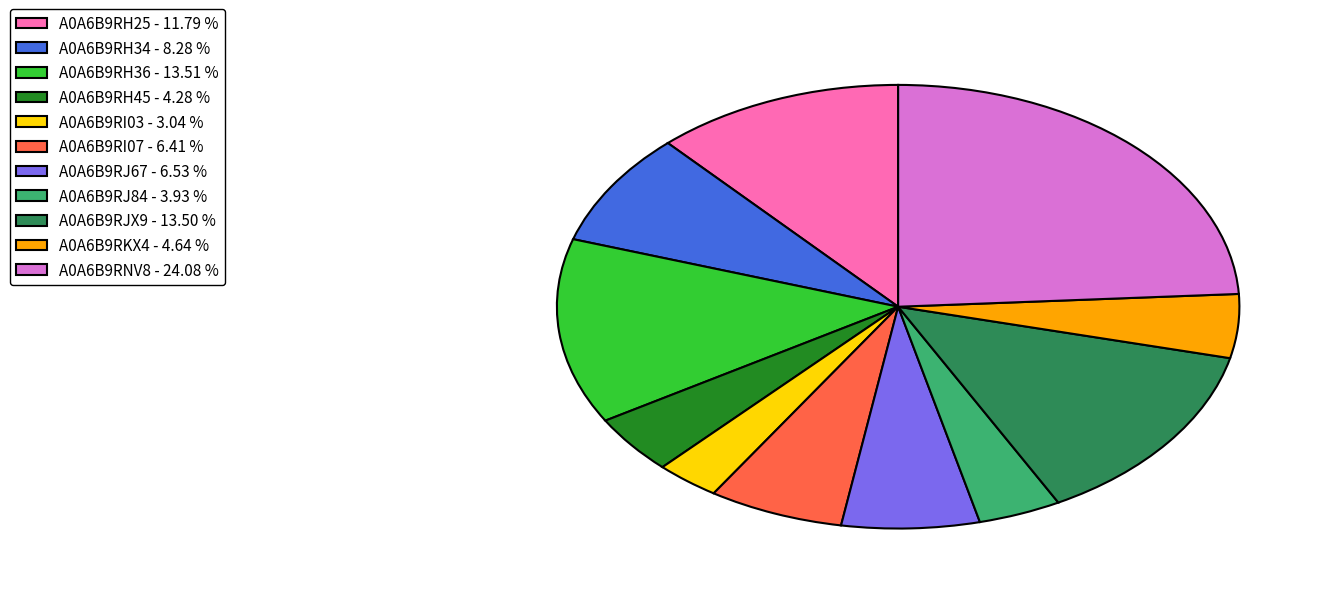

Combined, do A0A6B9RJ67 - 6.53 % and A0A6B9RH25 - 11.79 % account for over 50%?

No